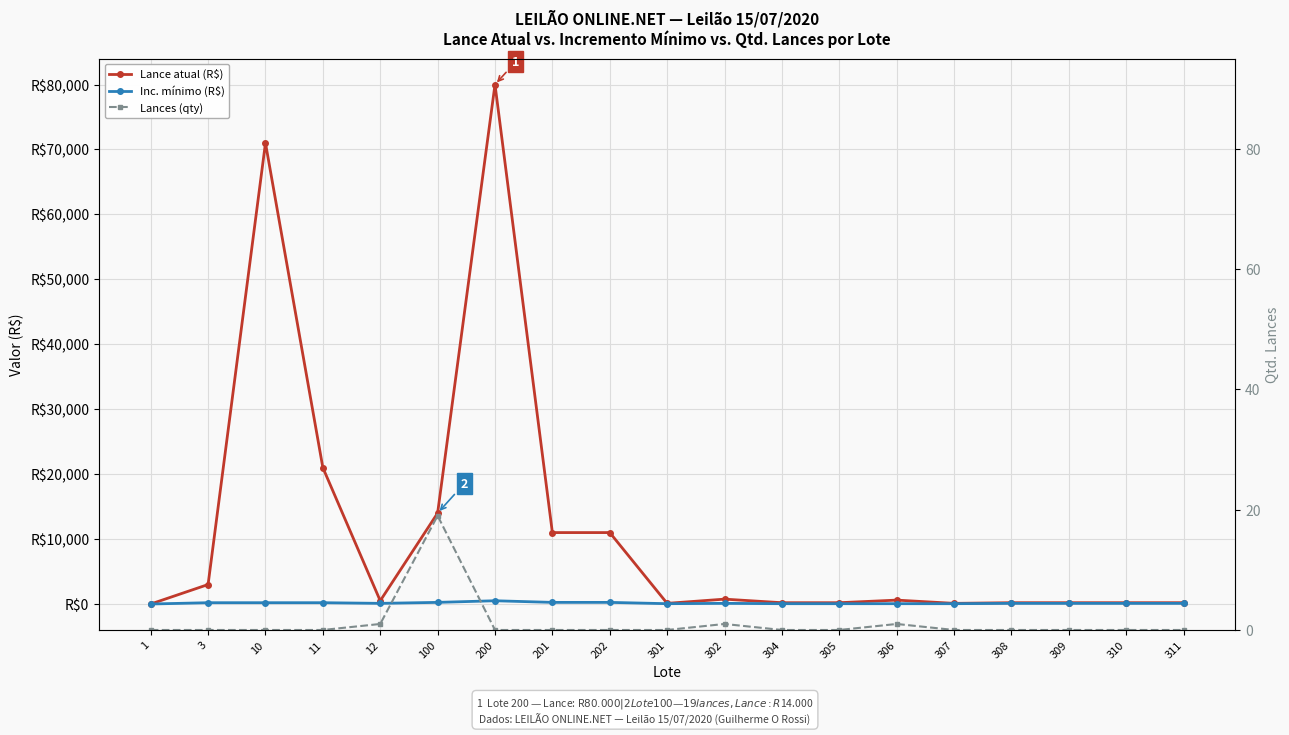

How many lines are shown in the chart?

3